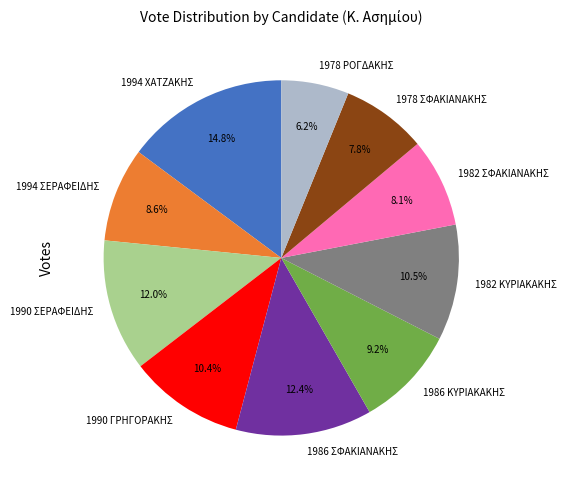

Is it true that 1986 ΚΥΡΙΑΚΑΚΗΣ is 9% of the pie?

True